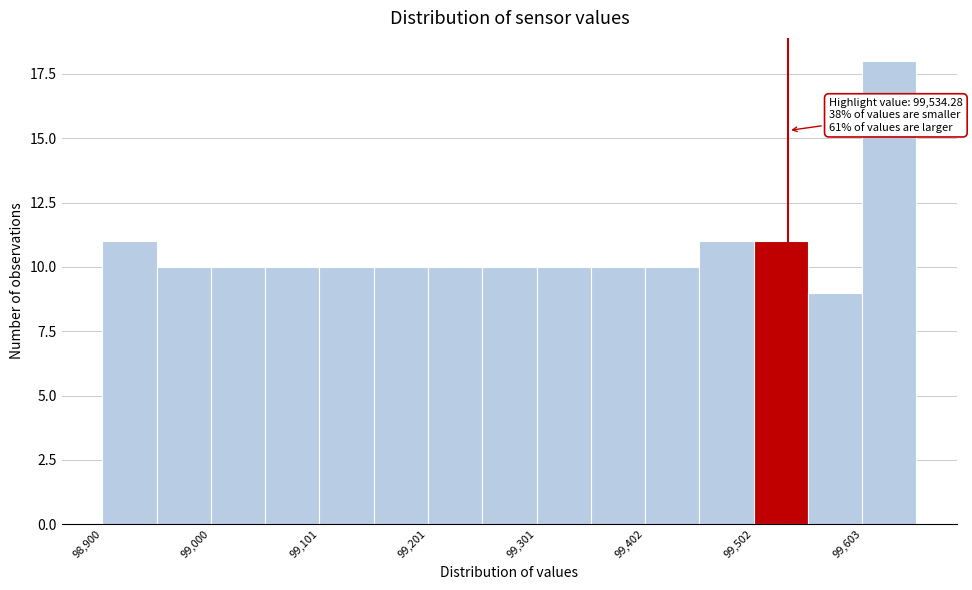

Read against the x-axis, roughly where is the centre of the tallest bar?

99620